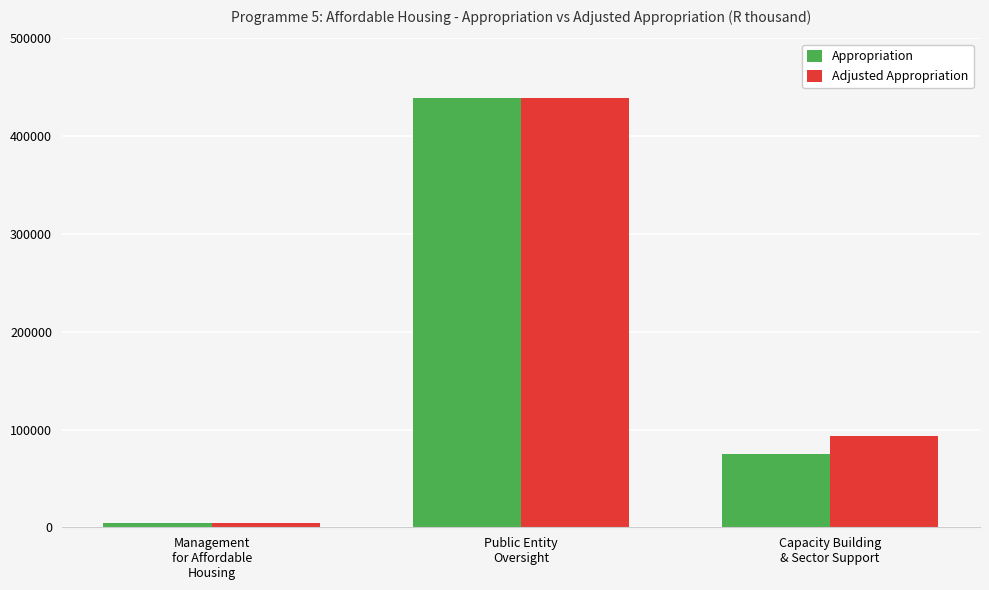

What is the sum of all Appropriation values?

518434